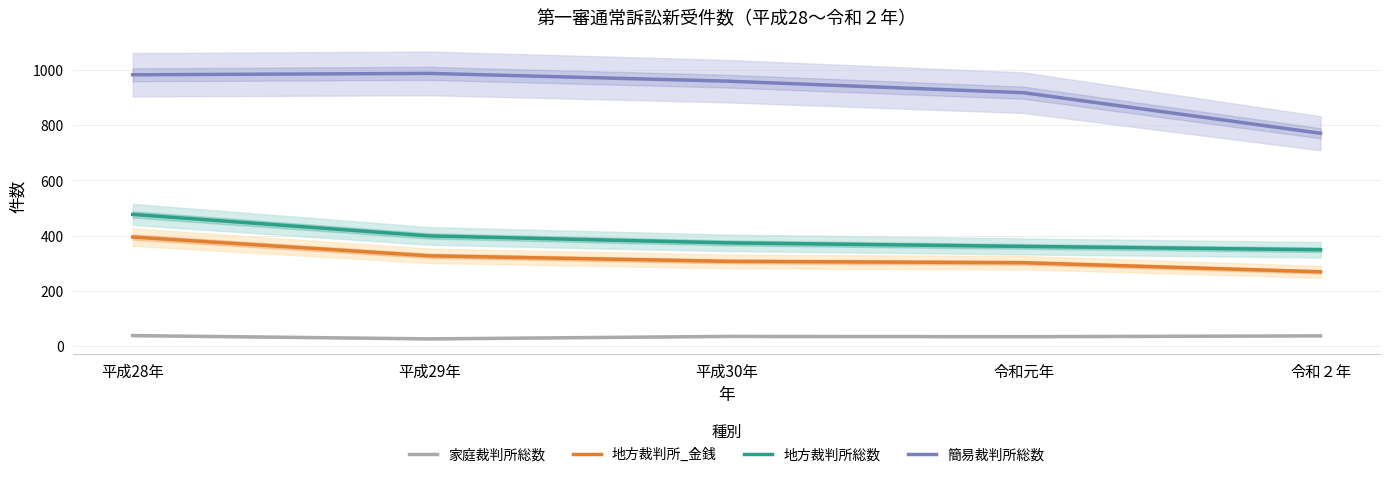

Does the chart display data point markers on the line(s)?

No